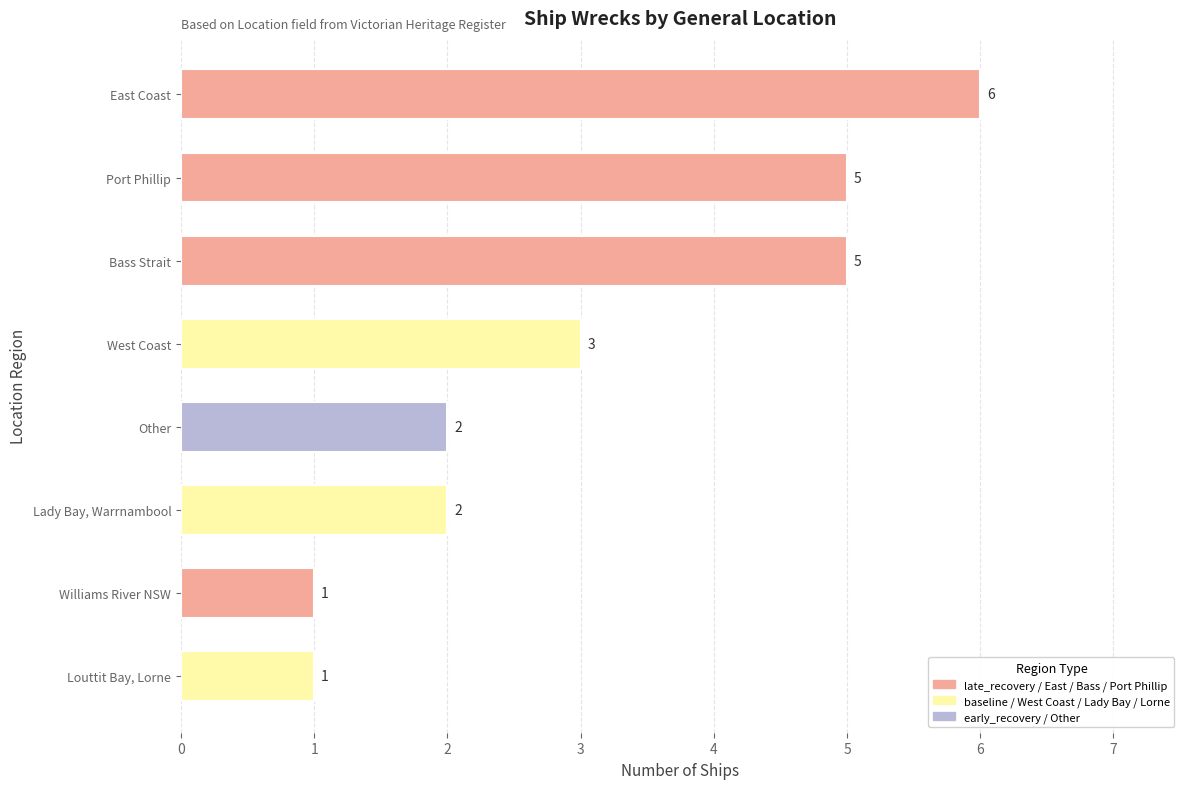

Count the values in the range 2 to 5.

5